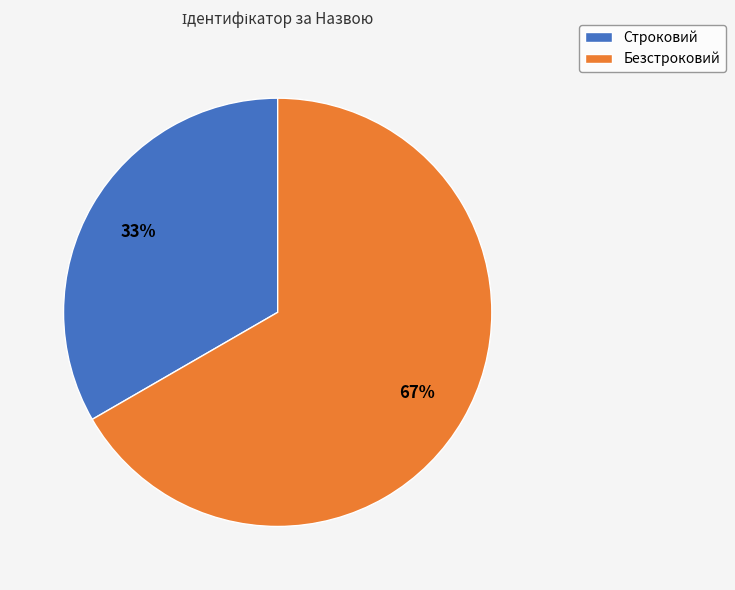

Count the number of slices in the pie.

2